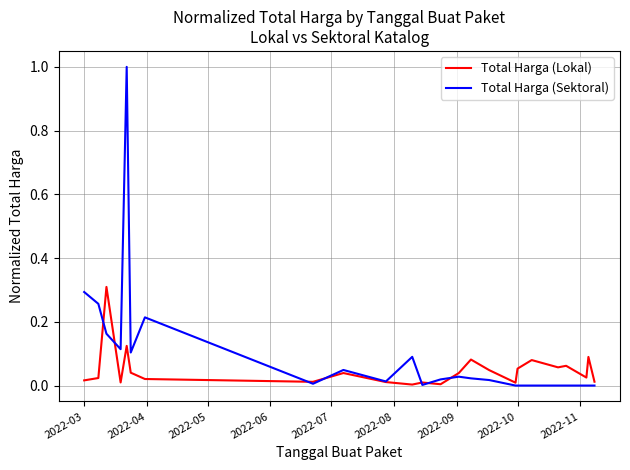

List the series in order of their peak value, highest first.

Total Harga (Sektoral), Total Harga (Lokal)